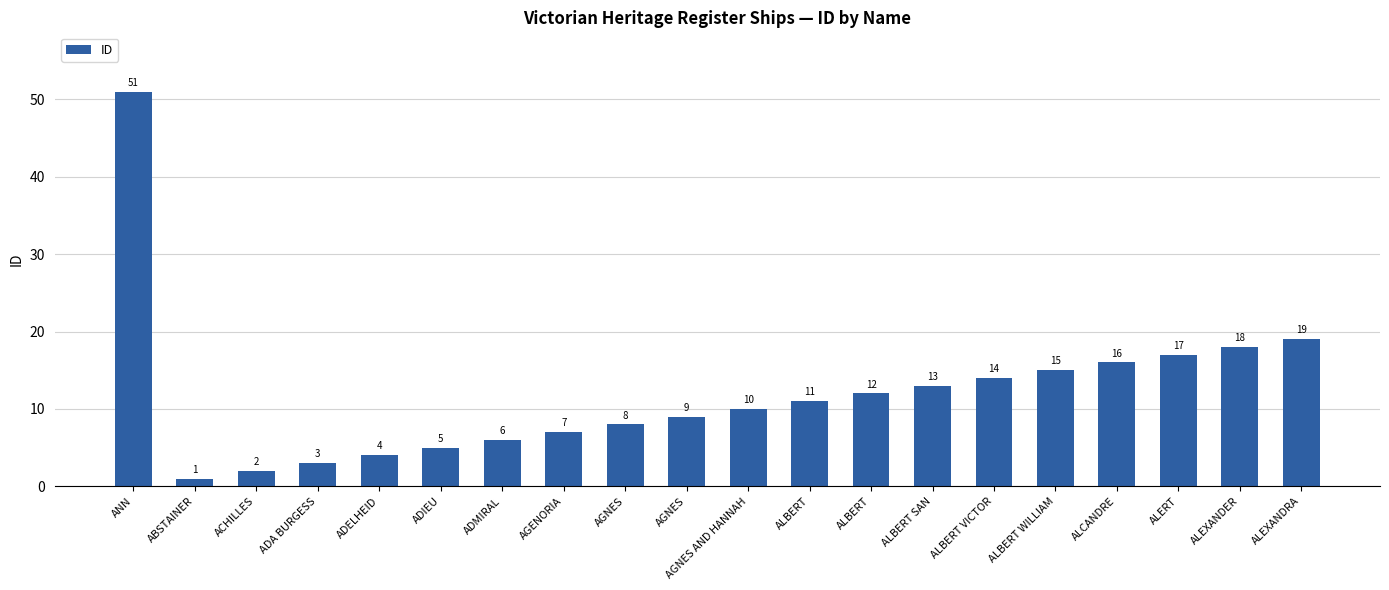

How many data points does each series have?

20